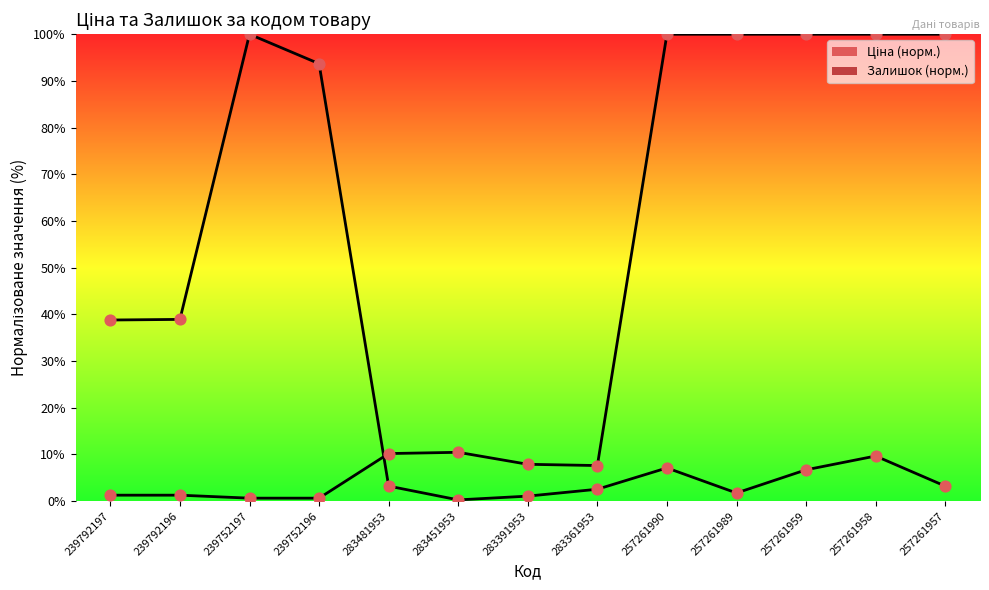

Which series has the largest Y range (max minus min)?

Залишок (норм.)